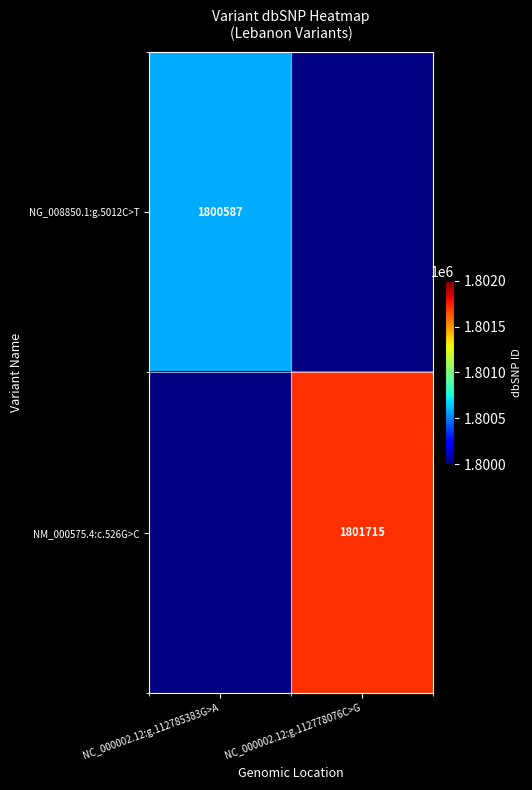

The value of NG_008850.1:g.5012C>T at NC_000002.12:g.112785383G>A is 2904747. True or false?

False